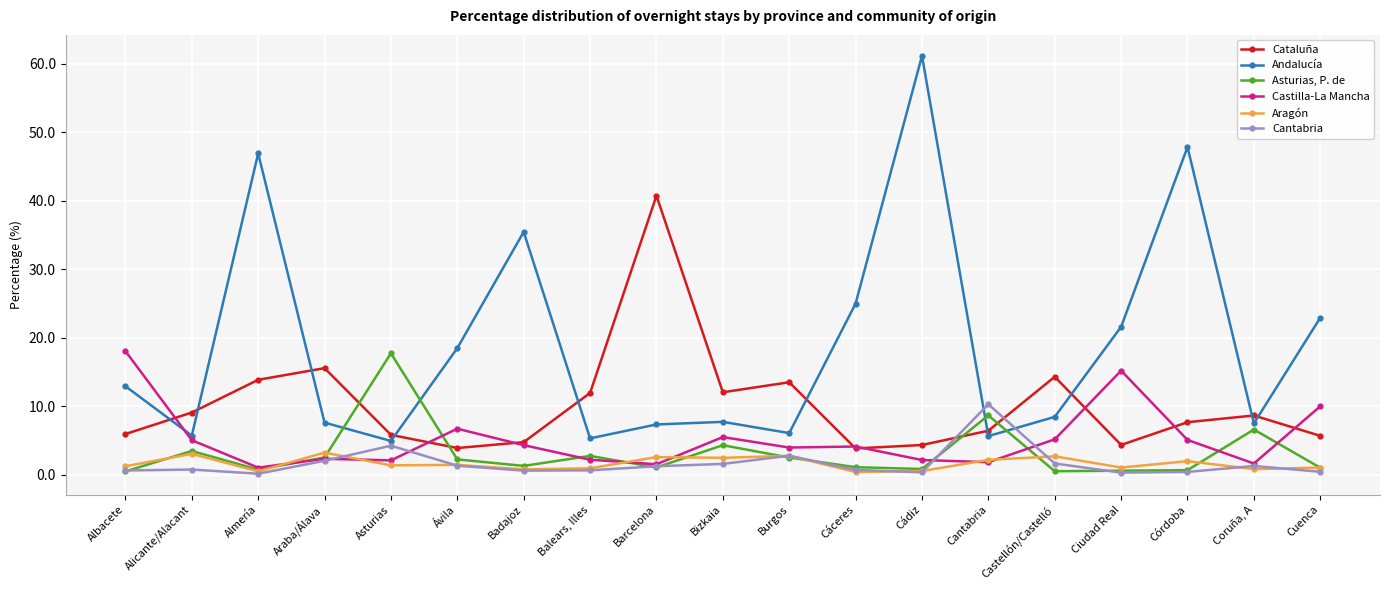

What is the value of the Asturias, P. de point at the 18th from the left?

6.6